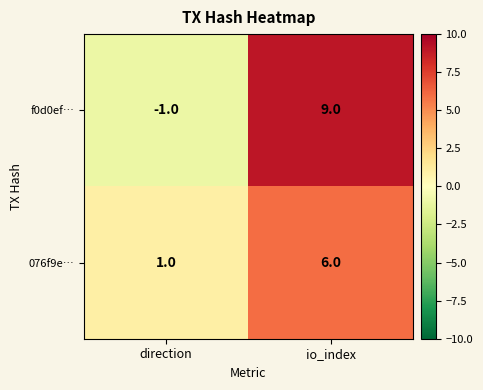

At how many categories does at least one series exceed 3?

1